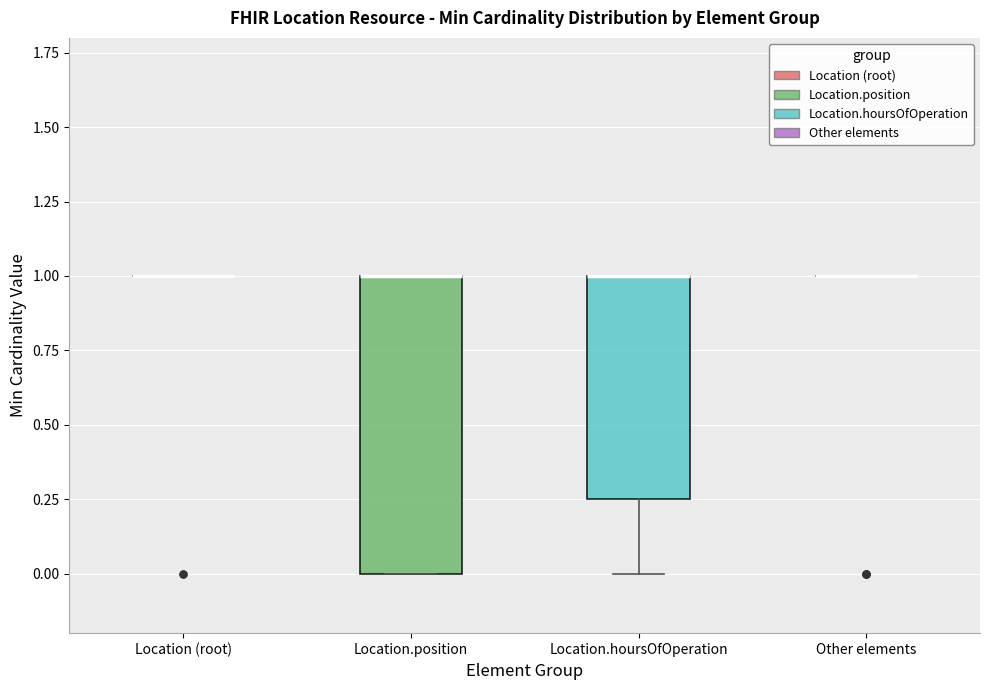

Reading left to right, transcribe this box plot: for each box, give where its median line is, the range the box spans, and where its two whiskers end, as read against the y-axis. The values are not printed on the chart, so give them approximately, as read against the axis.

Location (root): box collapsed to a line at 1.00, whiskers 1.00 to 1.00
Location.position: median 1.00 (drawn on the box's upper edge), box 0.00 to 1.00, whiskers 0.00 to 1.00
Location.hoursOfOperation: median 1.00 (drawn on the box's upper edge), box 0.25 to 1.00, whiskers 0.00 to 1.00
Other elements: box collapsed to a line at 1.00, whiskers 1.00 to 1.00